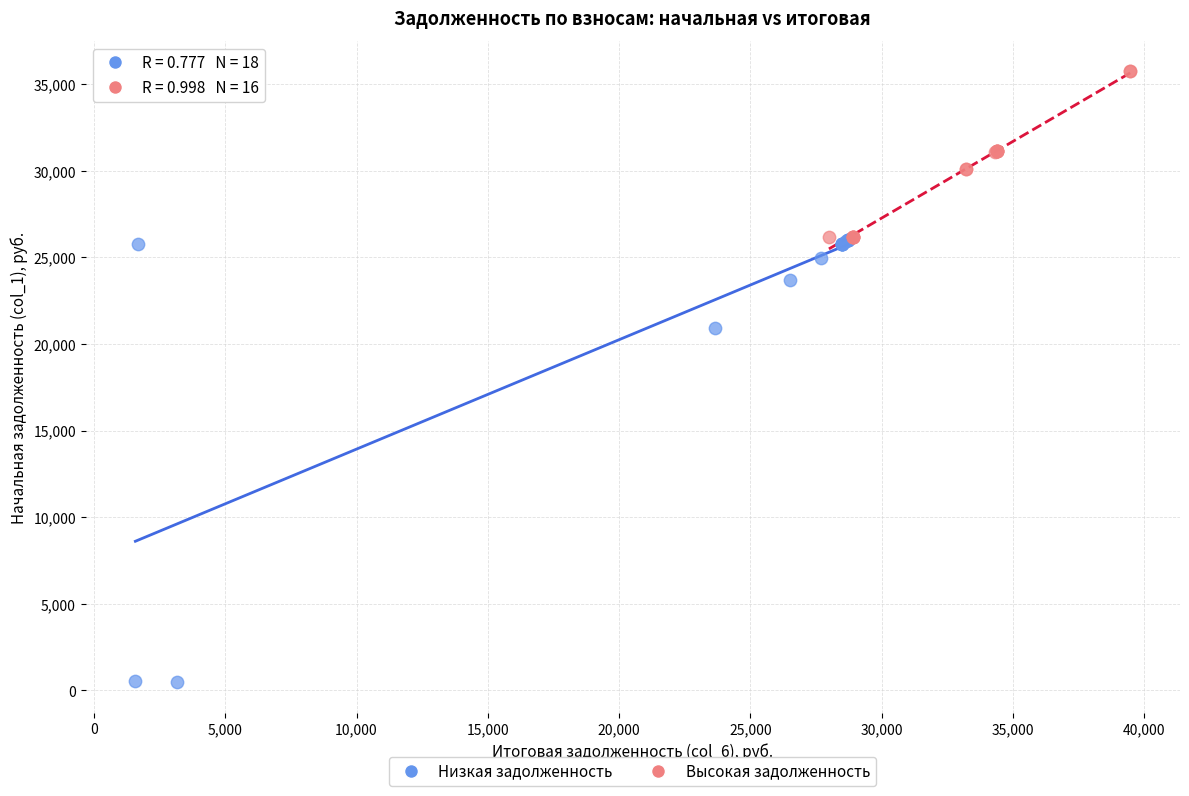

Which series has the widest spread of Y values?

Низкая задолженность